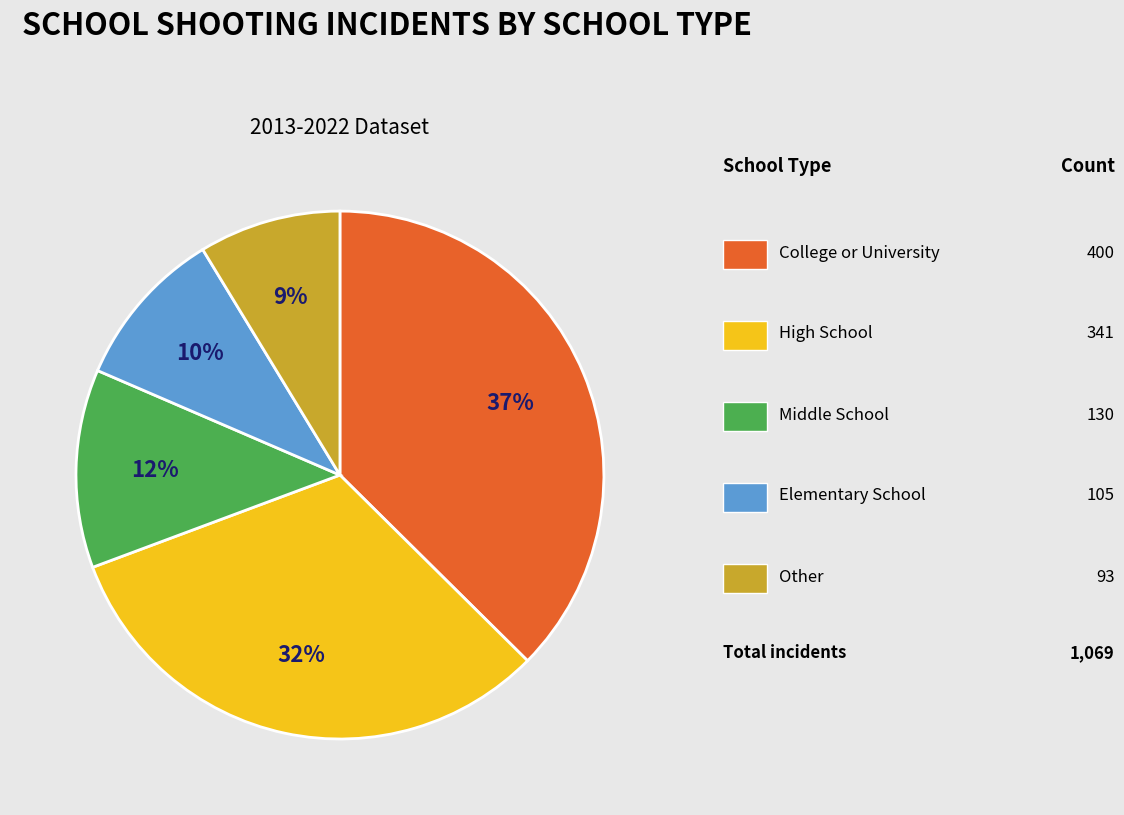

To the nearest percent, what is the average slice percentage?

20%